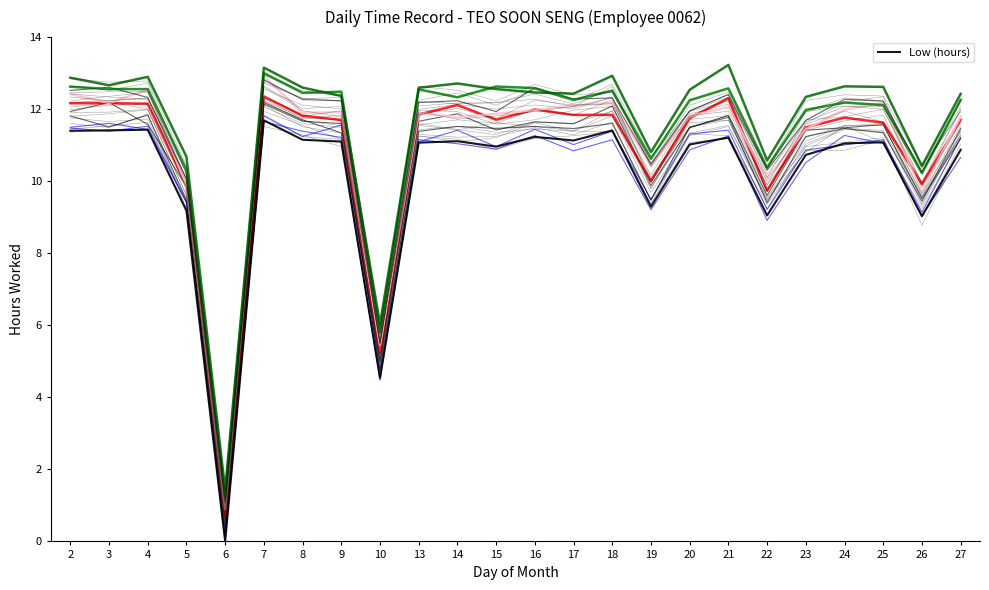

How many positive values are there?

23